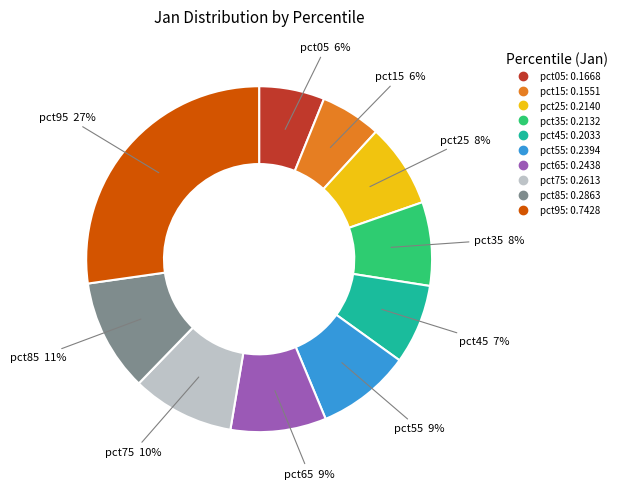

The pct25 slice represents 1% of the pie. True or false?

False